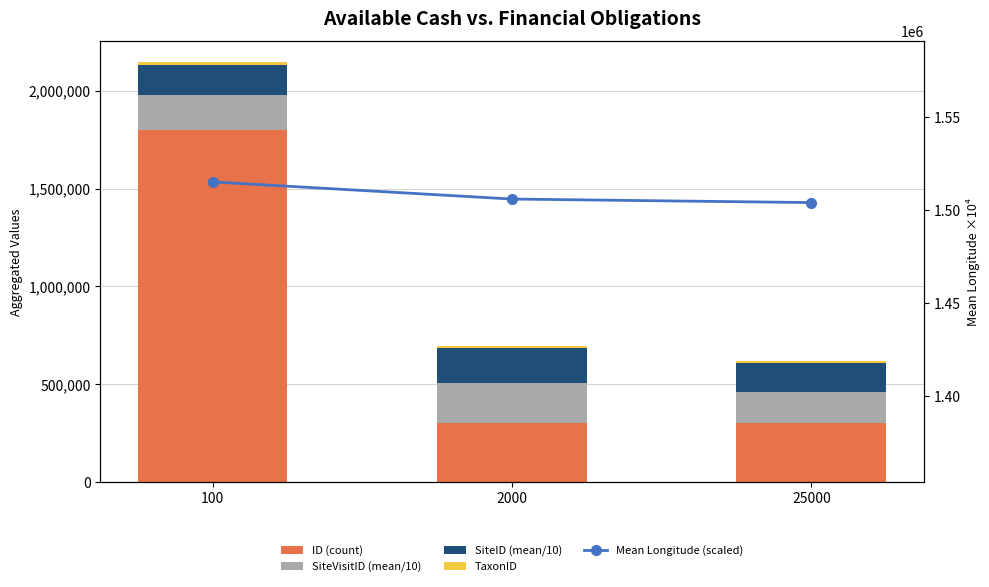

Is it true that ID (count) equals 300000.0 at 25000?

True